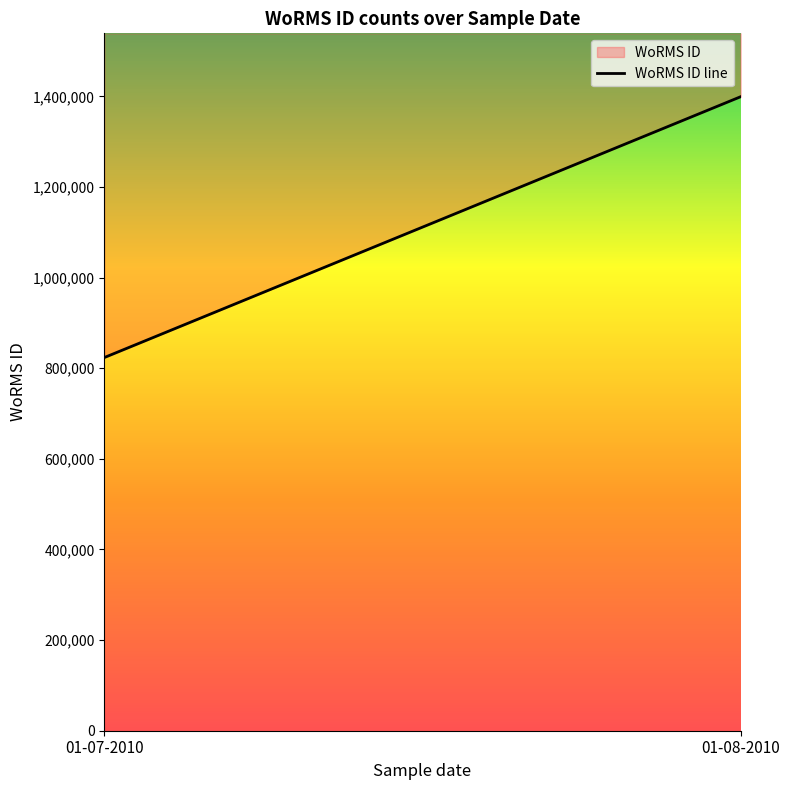

What is the label of the 1st point from the right?

01-08-2010